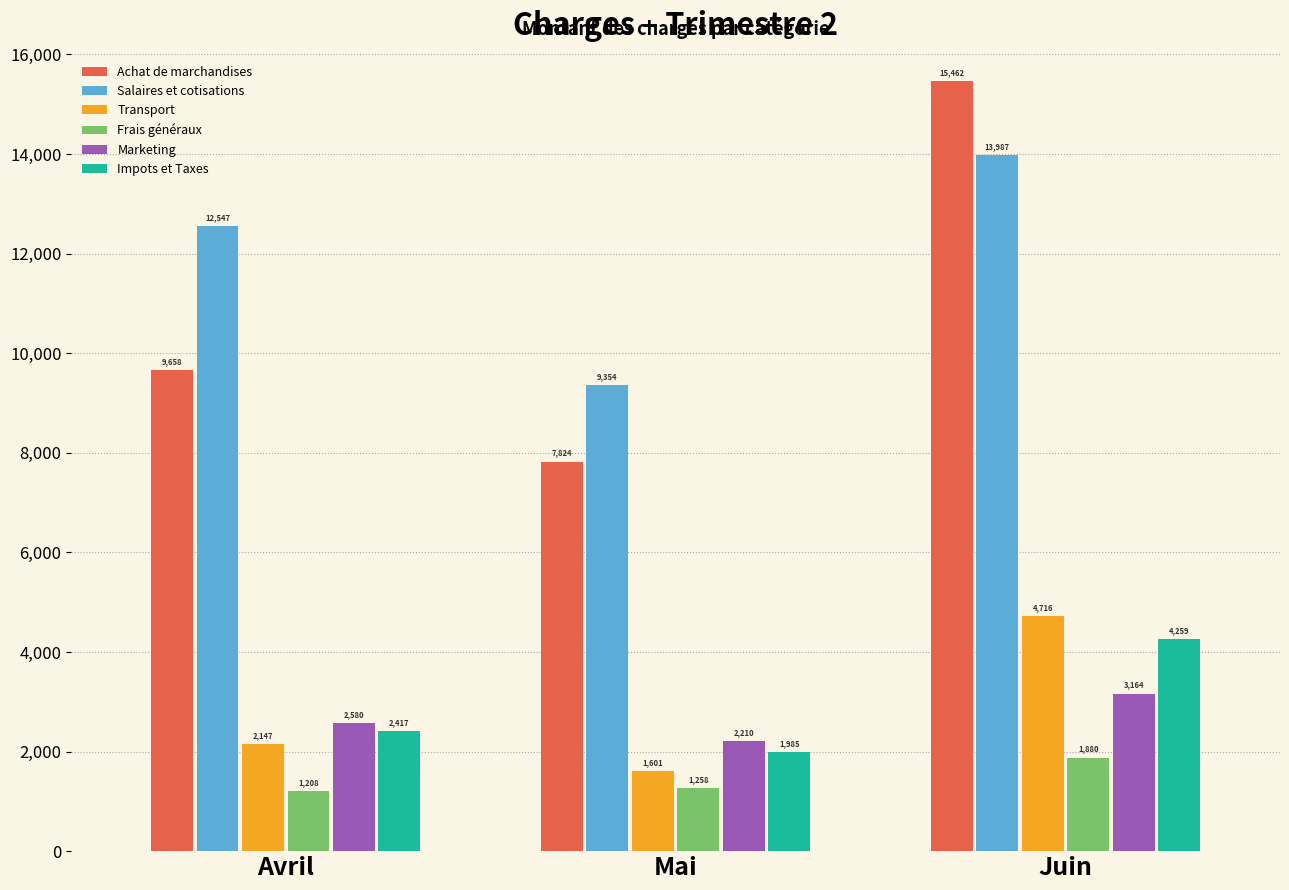

The value of Achat de marchandises at Avril is 9658. True or false?

True